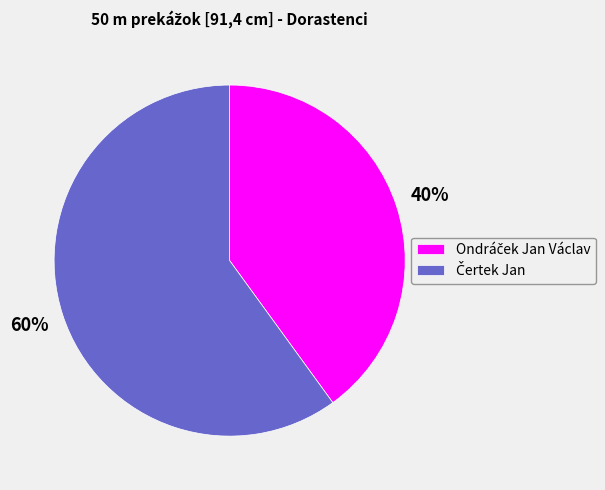

Is there a majority slice in this chart?

Yes